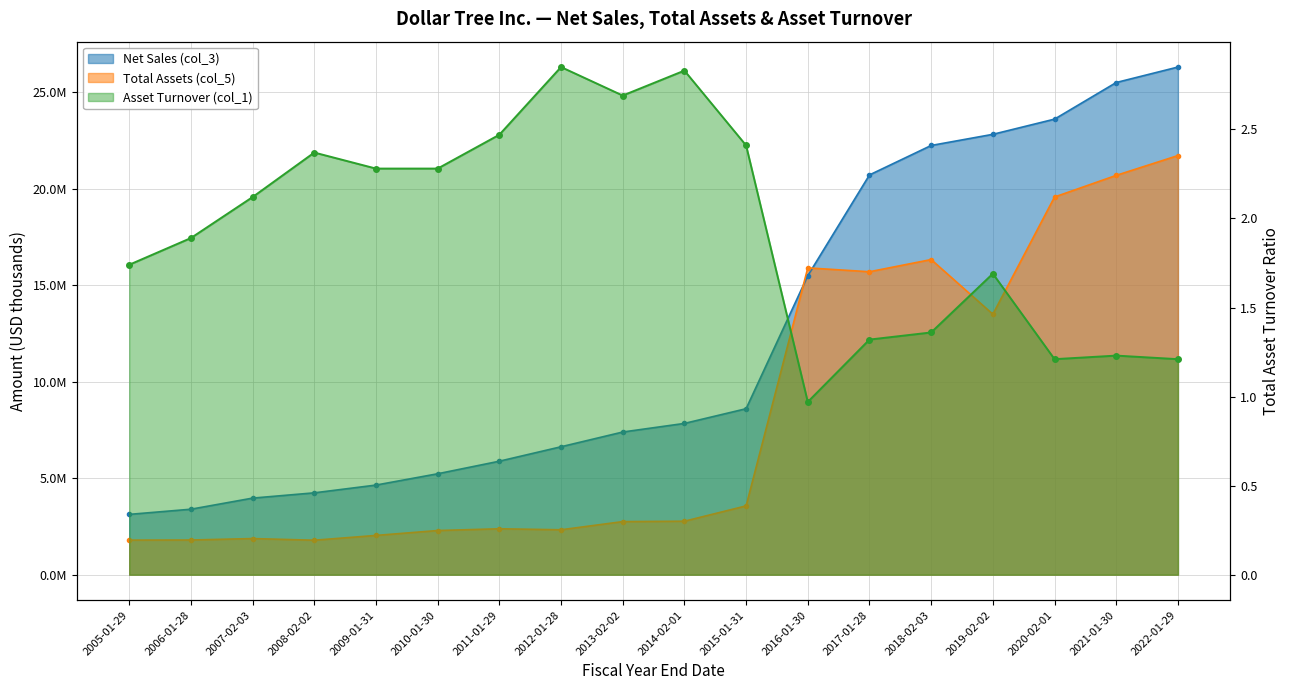

List the labels in order of Total Assets (col_5) value, smallest first.

2008-02-02, 2005-01-29, 2006-01-28, 2007-02-03, 2009-01-31, 2010-01-30, 2012-01-28, 2011-01-29, 2013-02-02, 2014-02-01, 2015-01-31, 2019-02-02, 2017-01-28, 2016-01-30, 2018-02-03, 2020-02-01, 2021-01-30, 2022-01-29